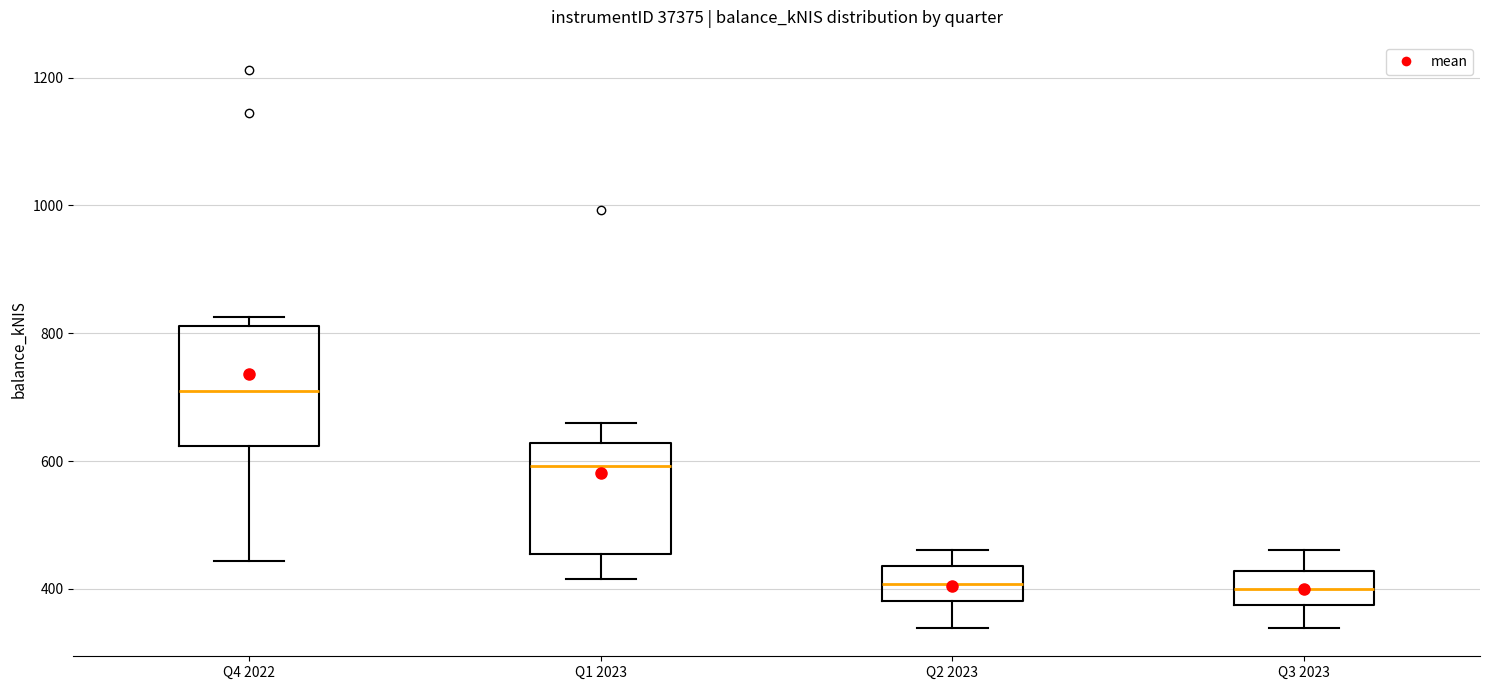

Where does the lower whisker of the box for Q2 2023 end on the y-axis? The values are not printed on the chart, so give them approximately, as read against the axis.

340